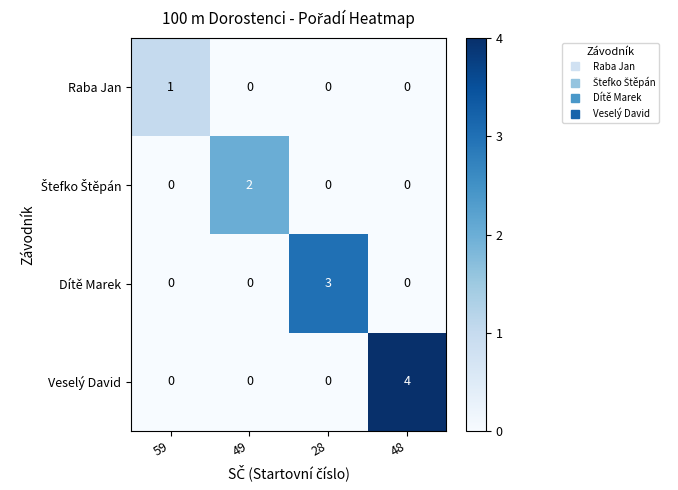

The Veselý David series shows 0 at 49. True or false?

True